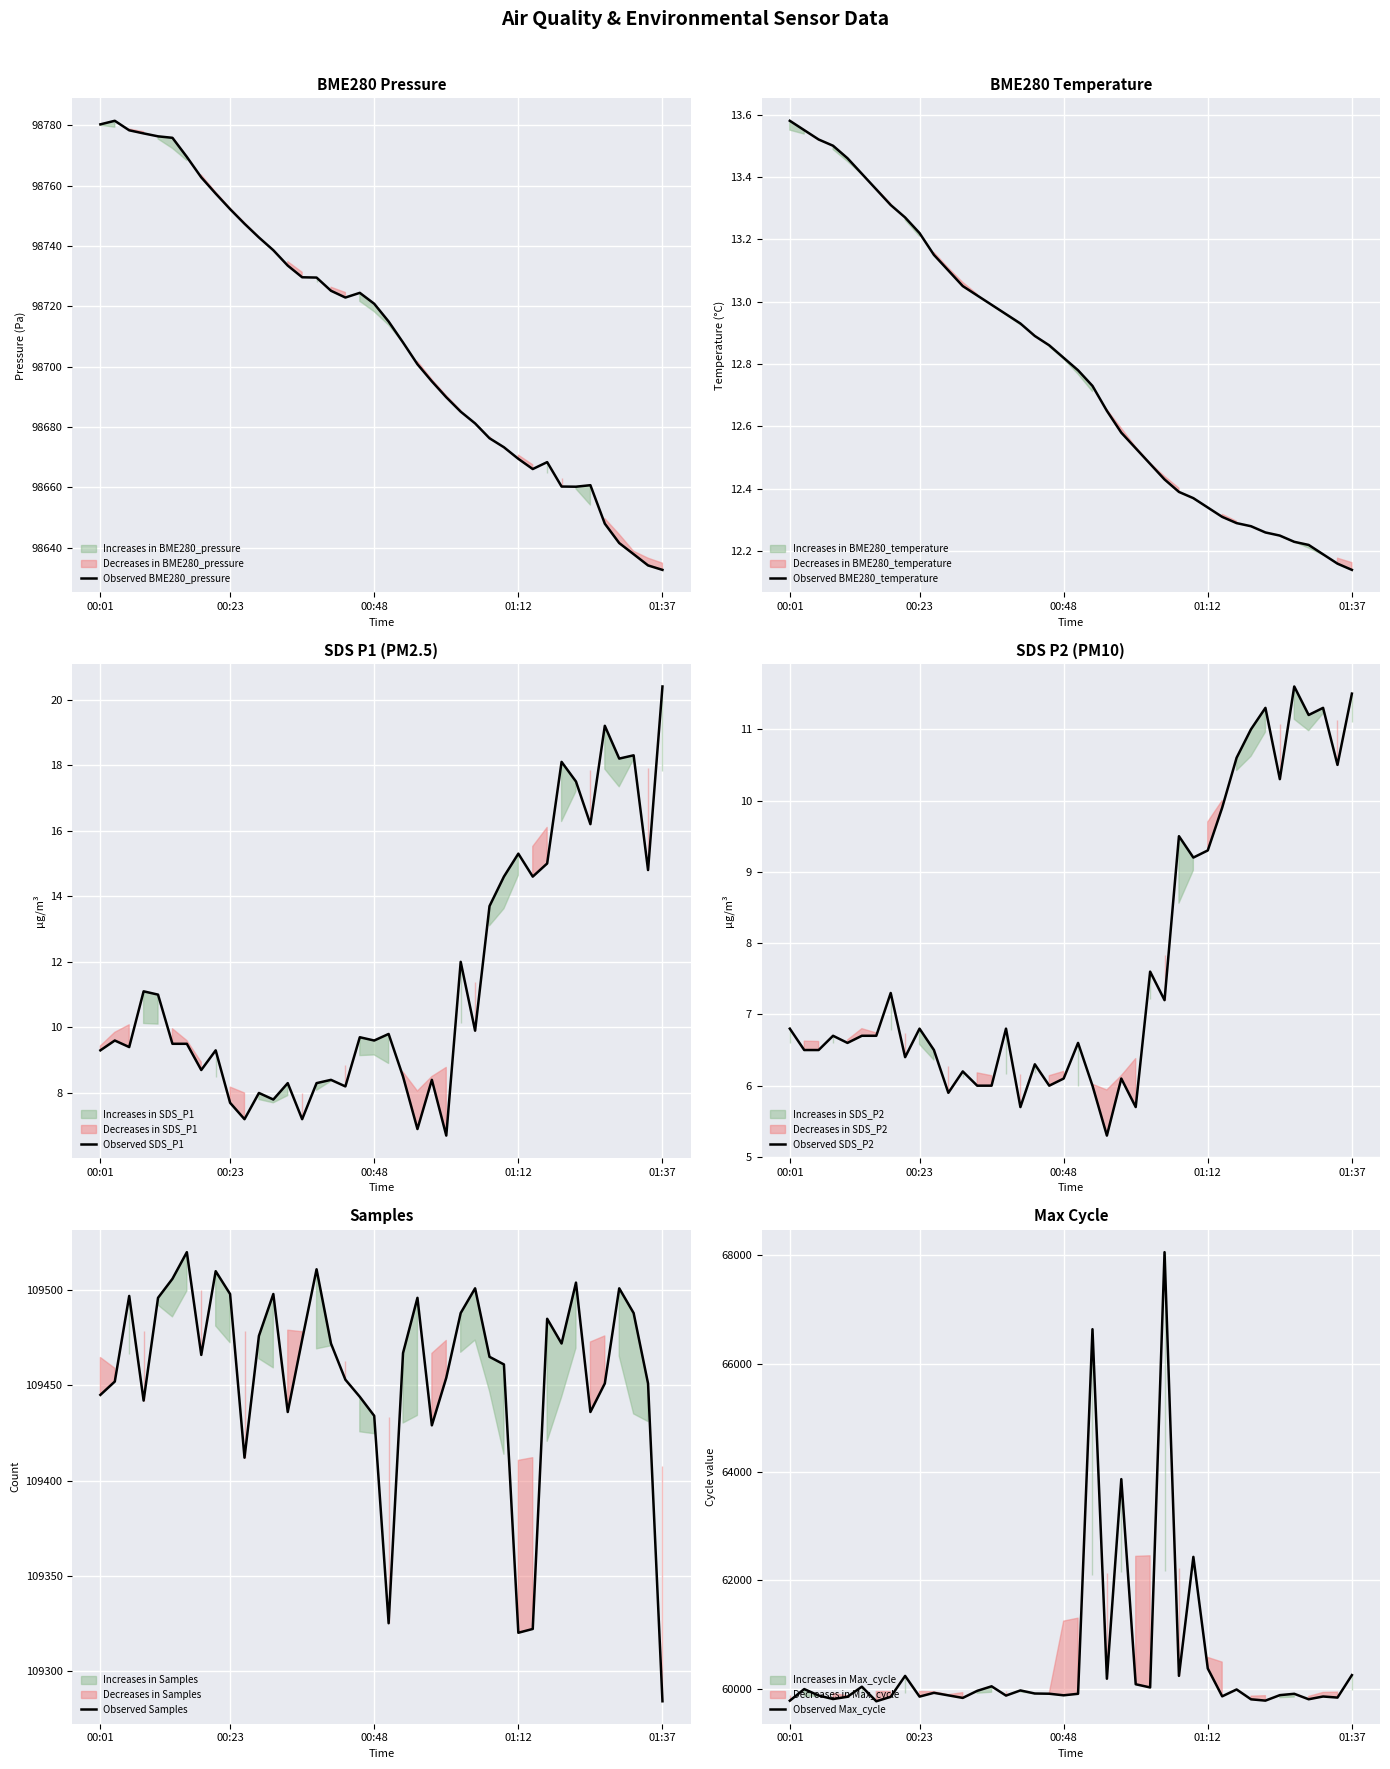

True or false: Observed BME280_temperature and Observed Max_cycle cross at least once.

False